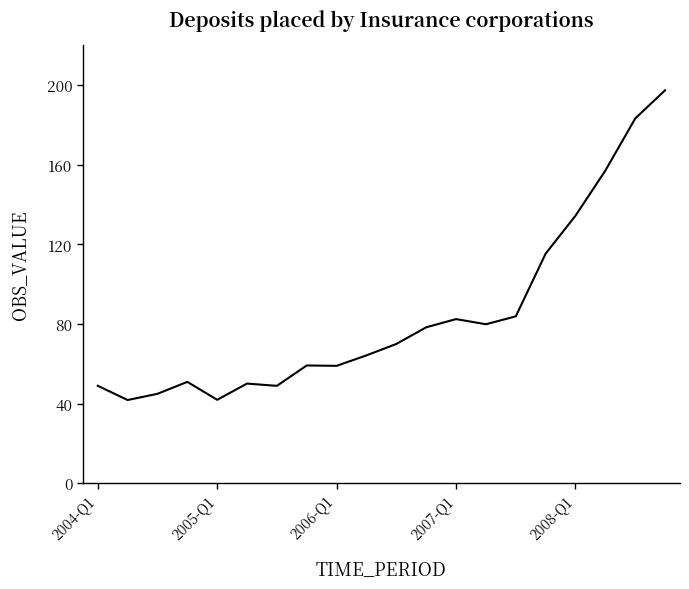

What is the greatest value displayed?

197.4